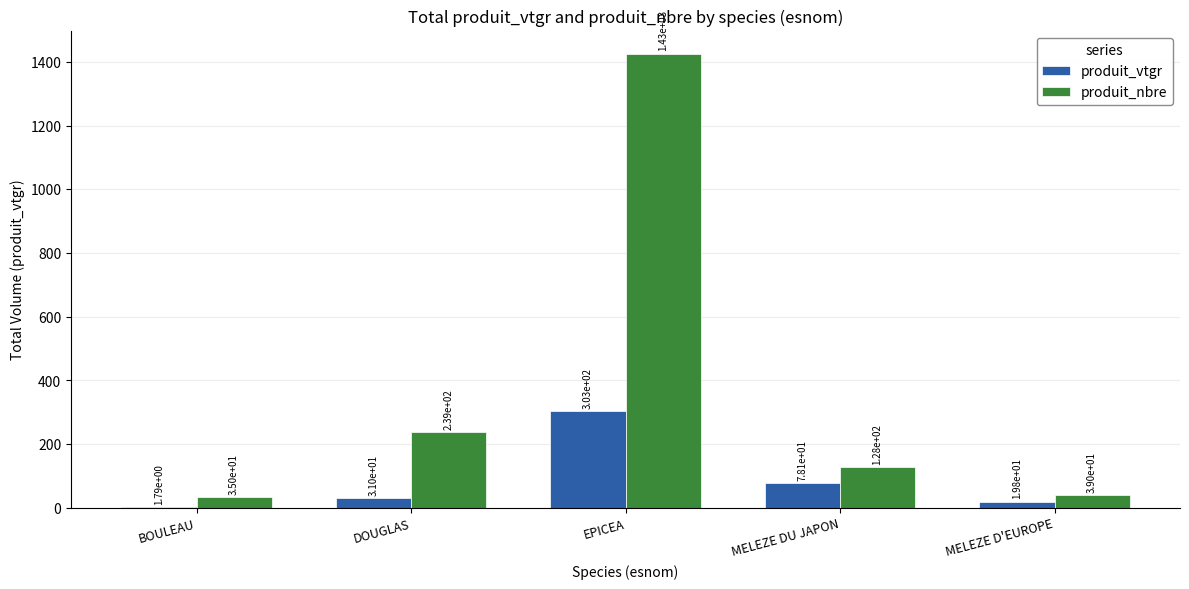

What is the sum of the produit_nbre values at MELEZE D'EUROPE and EPICEA?

1465.0